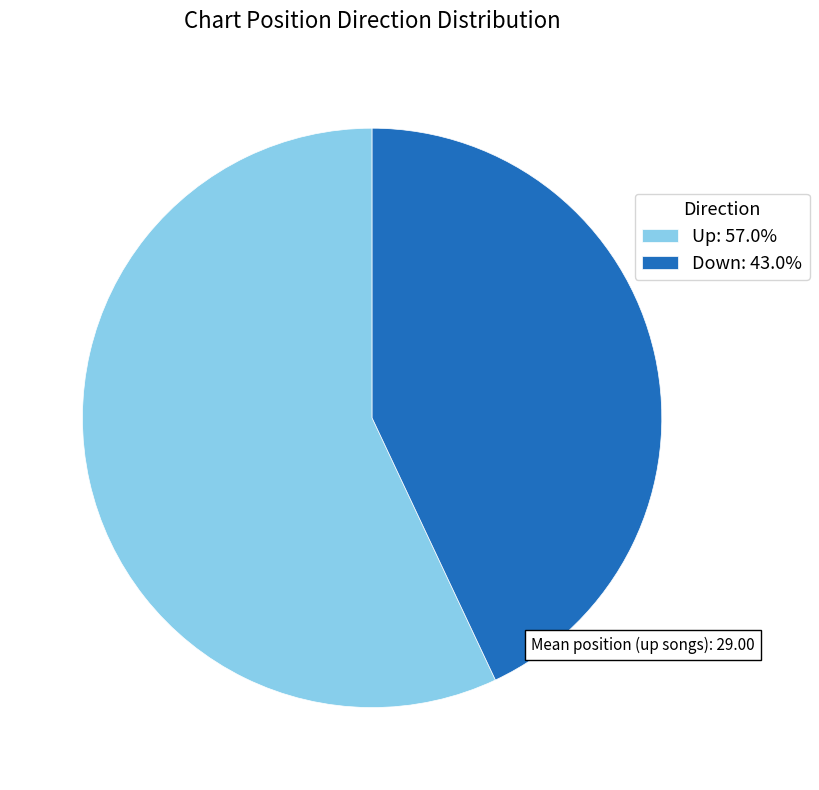

What is the ratio of the value at Up: 57.0% to the value at Down: 43.0%?

1.3